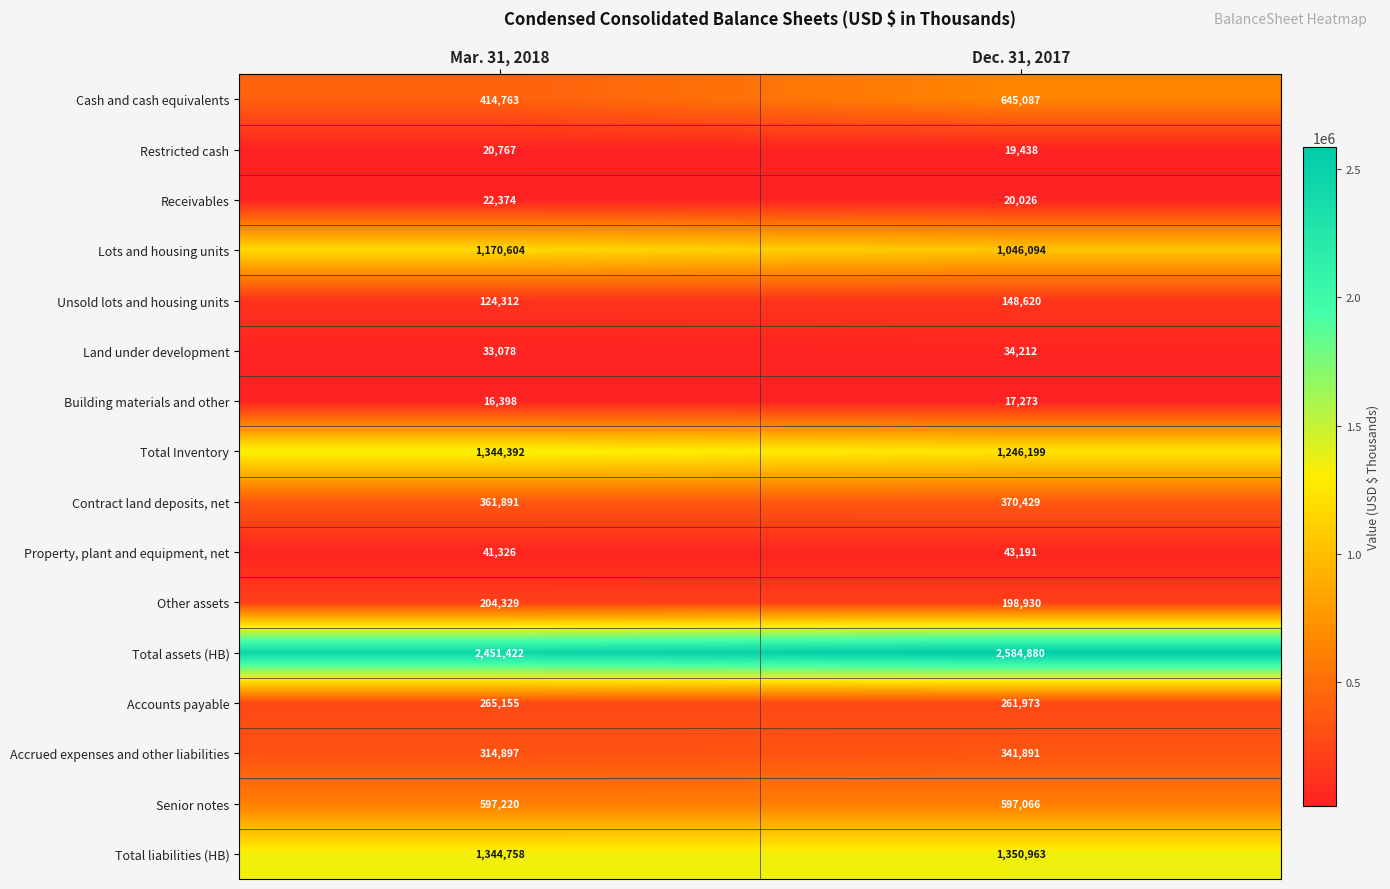

What is the minimum value for Cash and cash equivalents?

414763